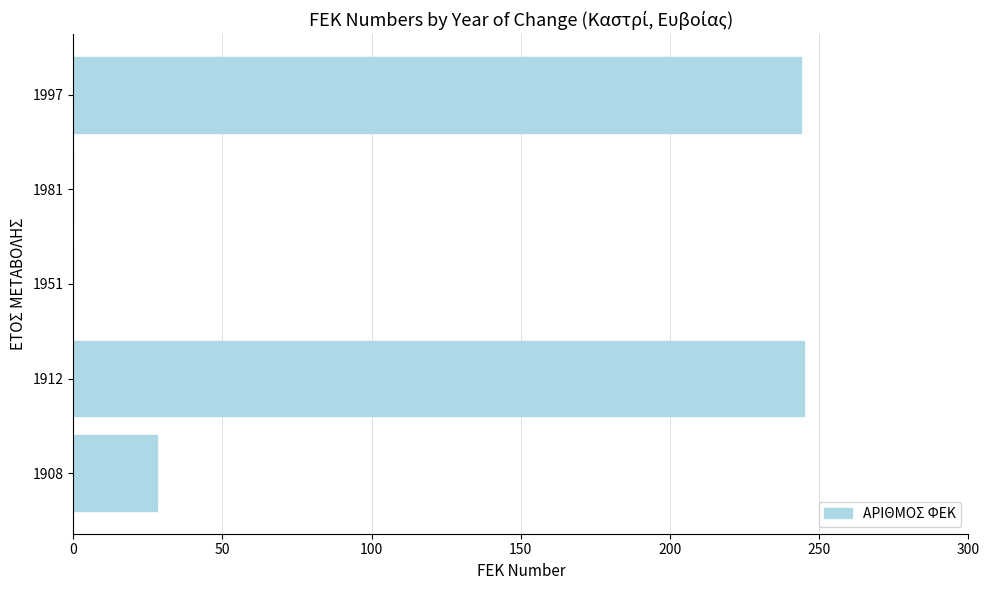

The value at 1997 is 244. True or false?

True